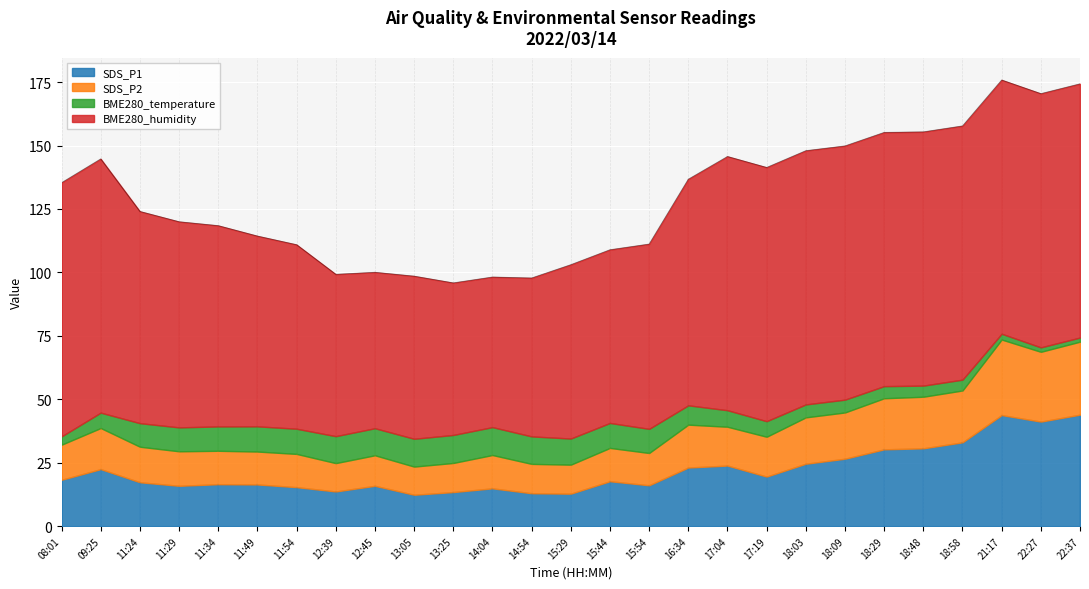

In SDS_P1, how many points are lower than both neighbors (excluding endpoints)?

7